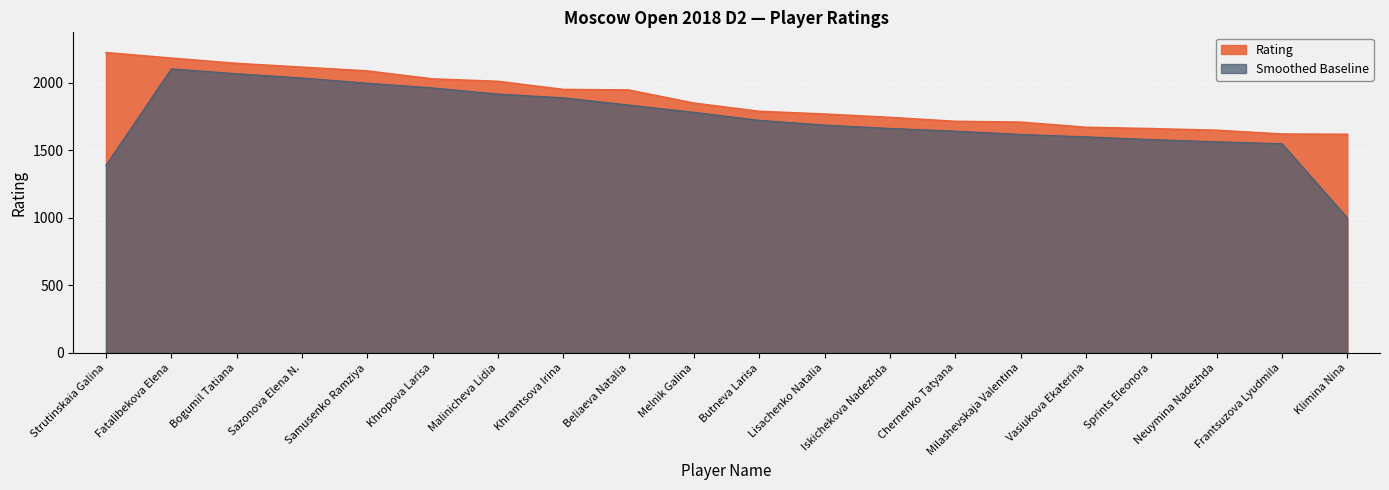

Approximately how many times larger is the value at Fatalibekova Elena compared to Lisachenko Natalia?

1.2